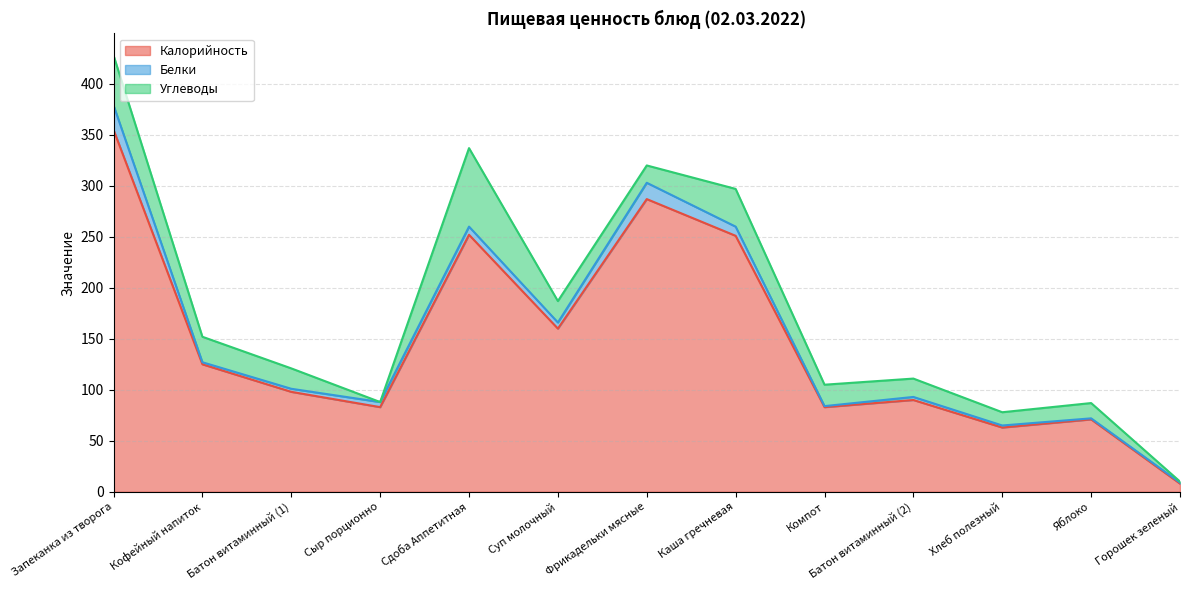

Which series has the largest range (max minus min)?

Калорийность